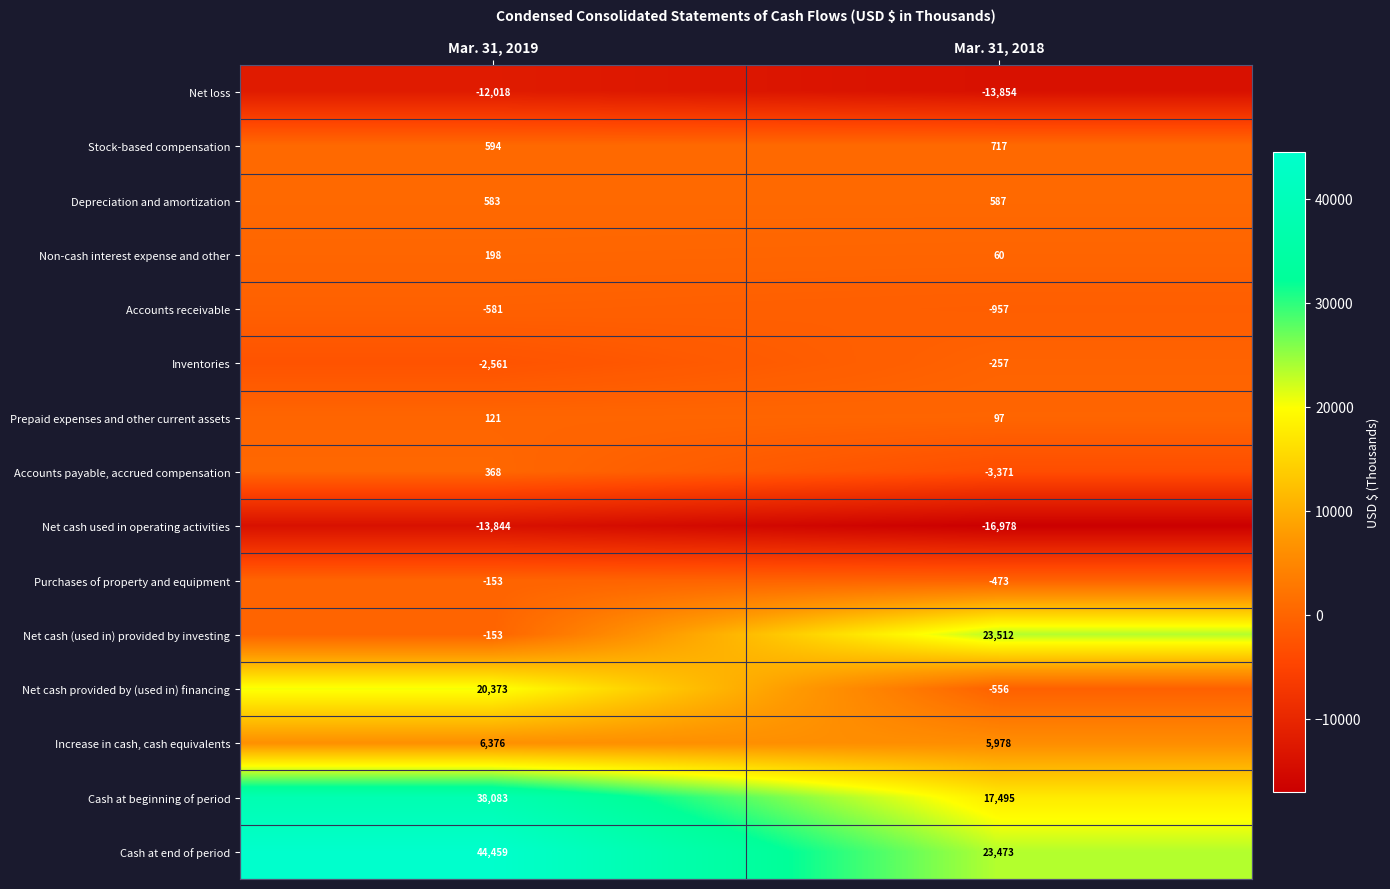

What is the minimum value for Net cash provided by (used in) financing?

-556